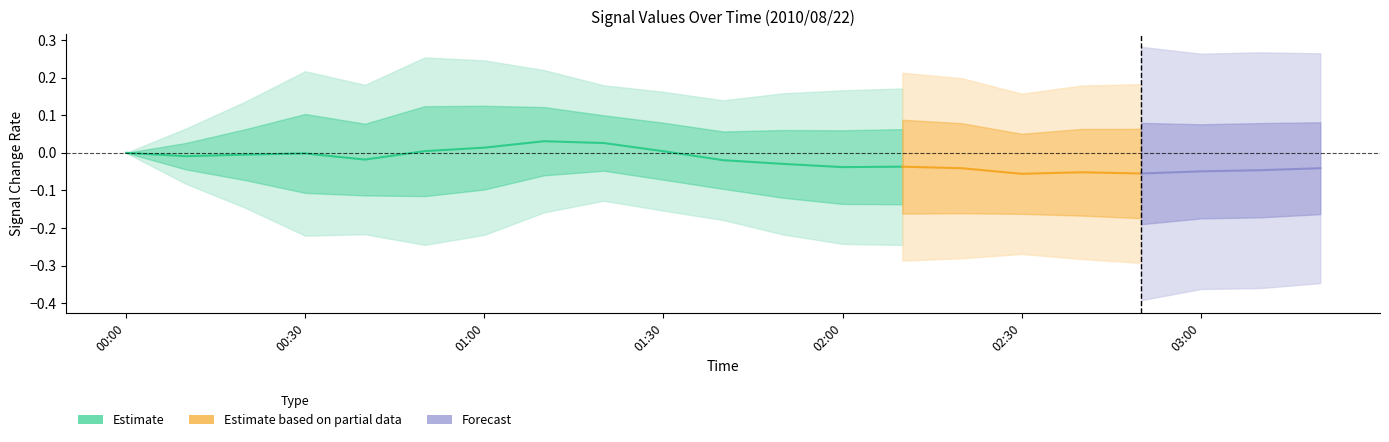

True or false: the data shows -0.0 at 01:00.

True